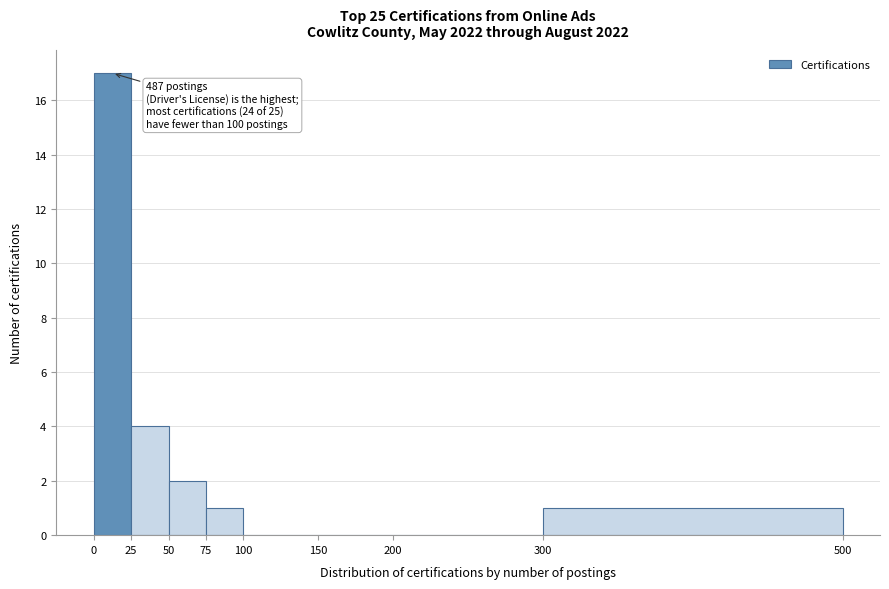

Which range on the x-axis has the tallest bar?

0 to 25